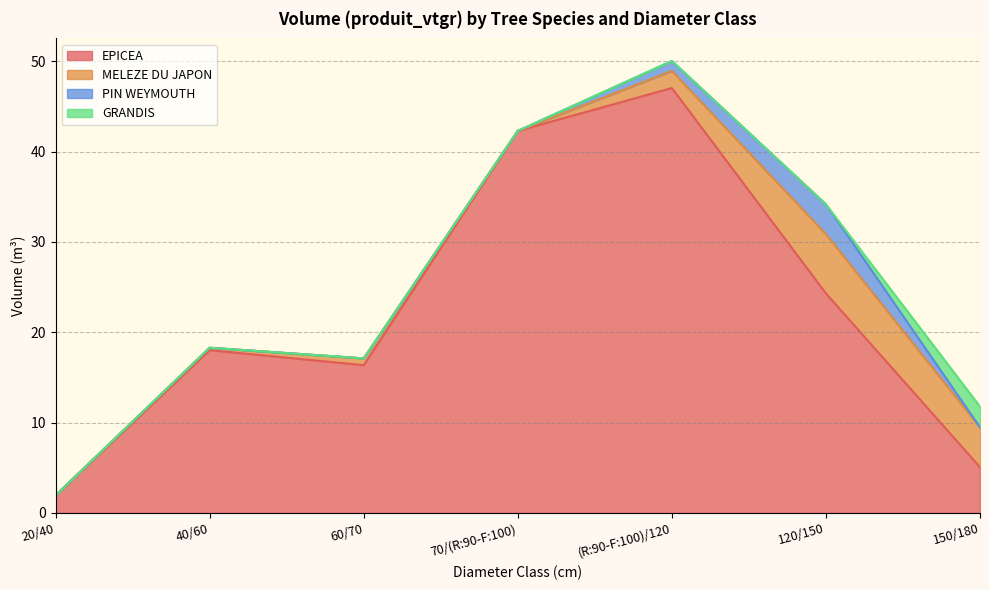

At which category is the sum across all series the highest?

(R:90-F:100)/120